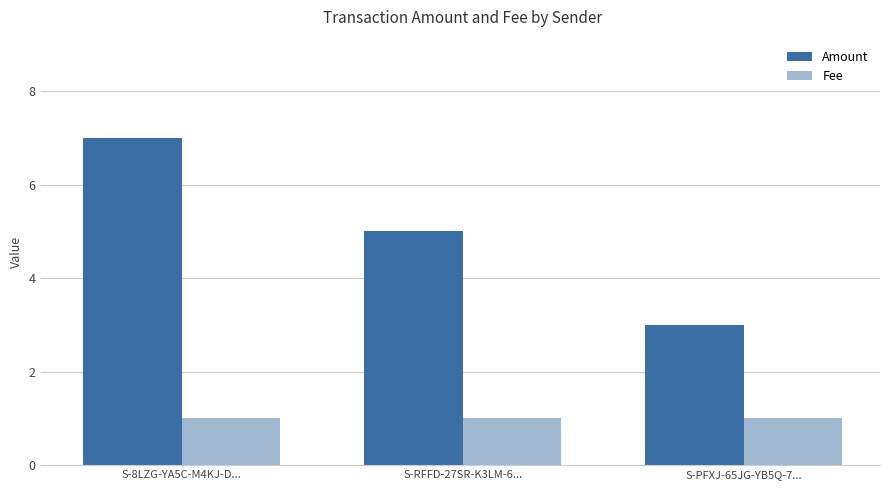

Count the number of data series in this chart.

2